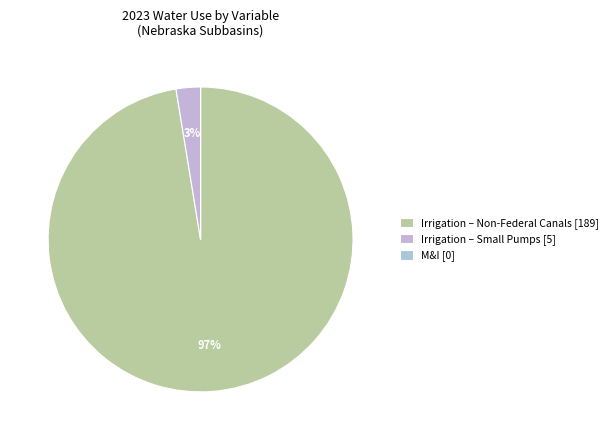

Which slice is the smallest?

M&I